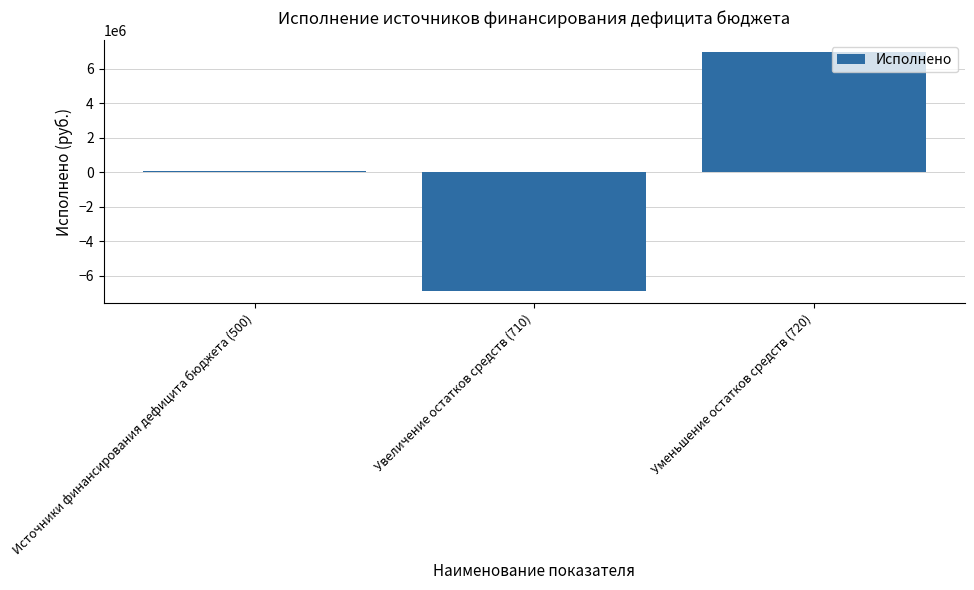

Is it true that the value at Уменьшение остатков средств (720) is 6946453.7?

True